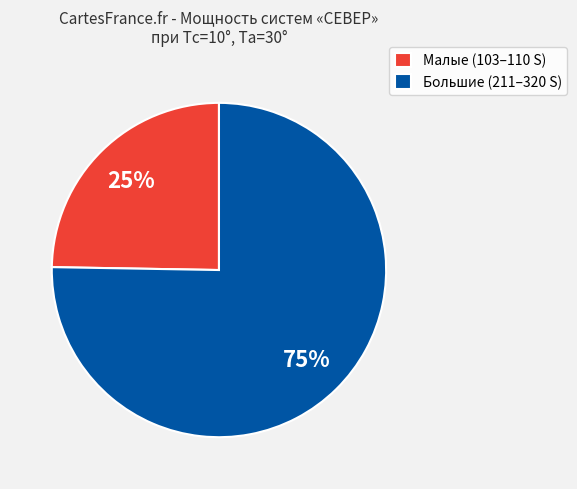

Which slice is the smallest?

Малые (103–110 S)